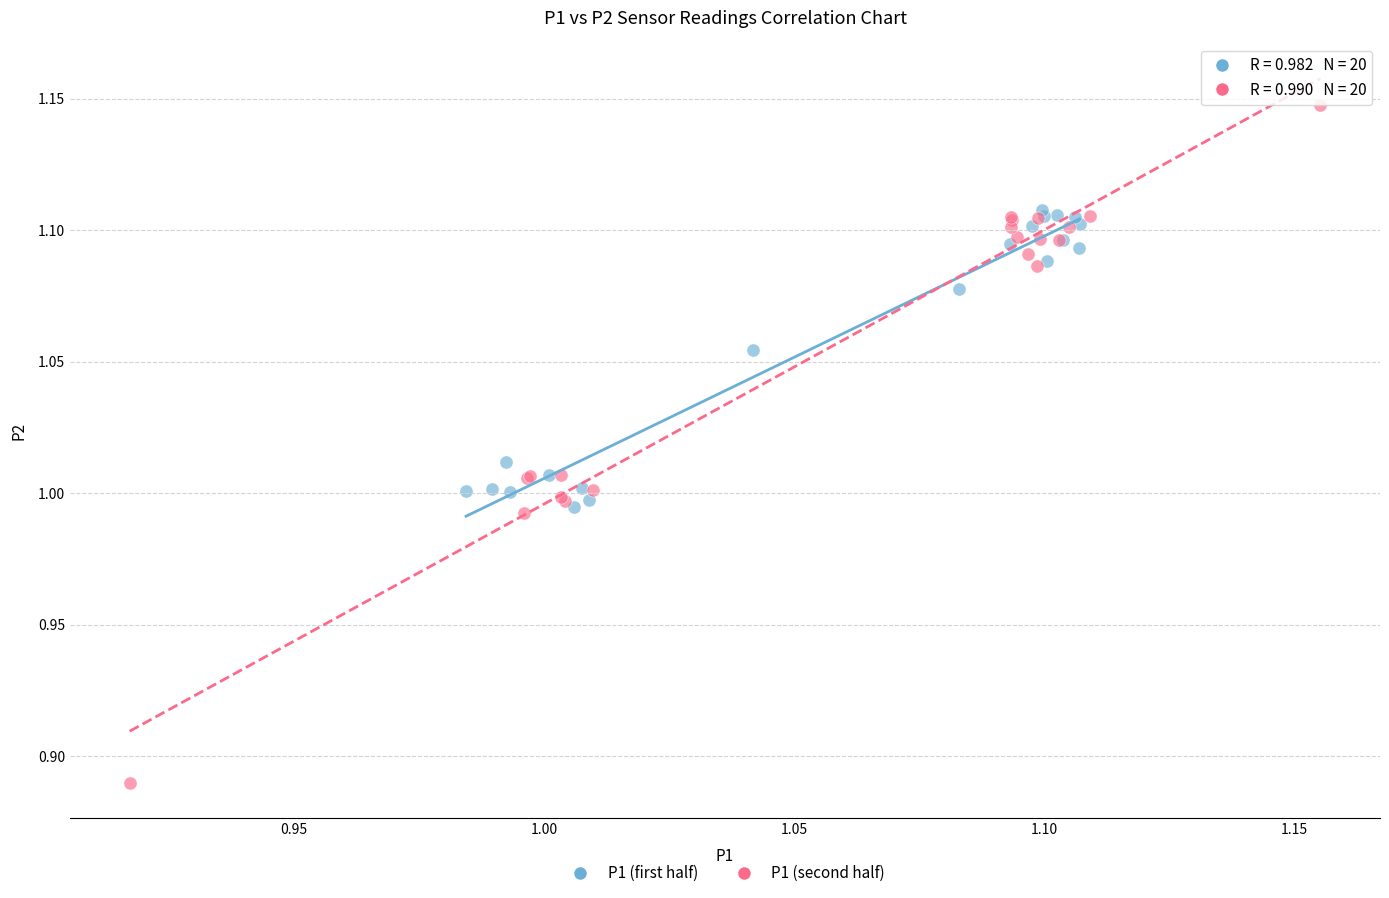

Which series has the widest spread of Y values?

P1 (second half)